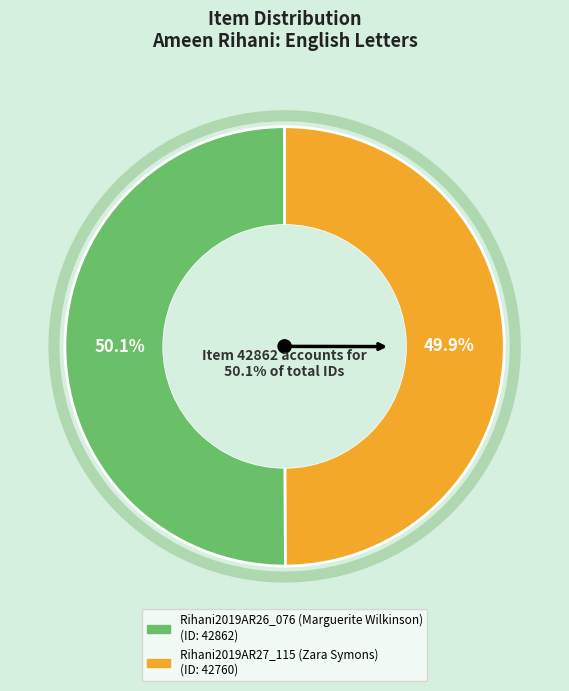

Combined, do Rihani2019AR26_076 (Marguerite Wilkinson) and Rihani2019AR27_115 (Zara Symons) account for over 50%?

Yes